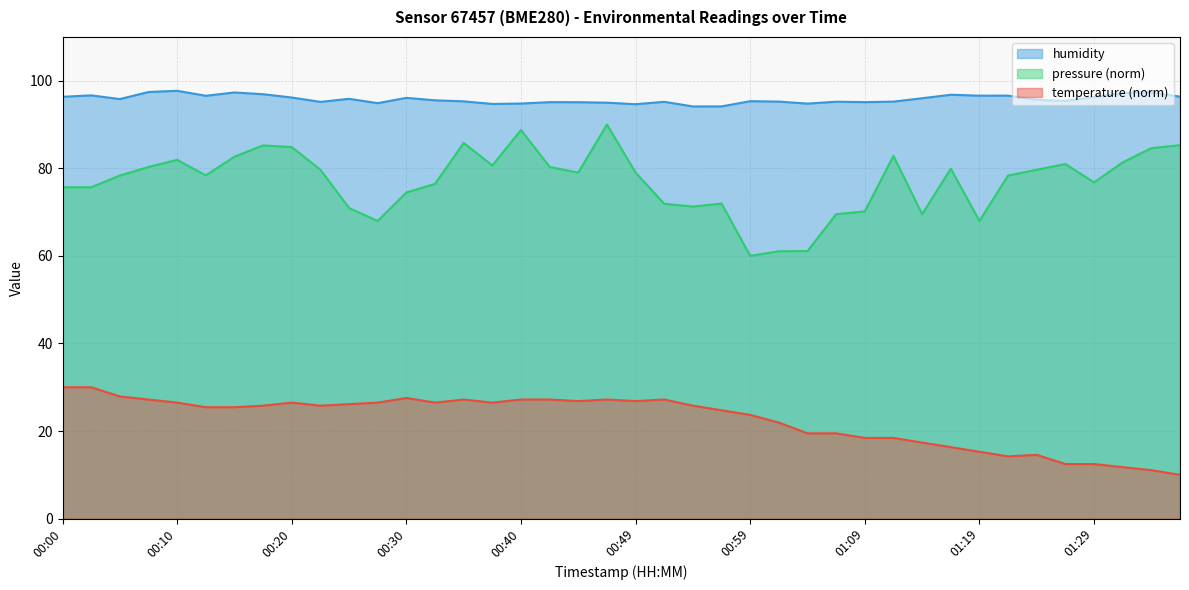

Which series has the widest spread of values?

pressure (norm)